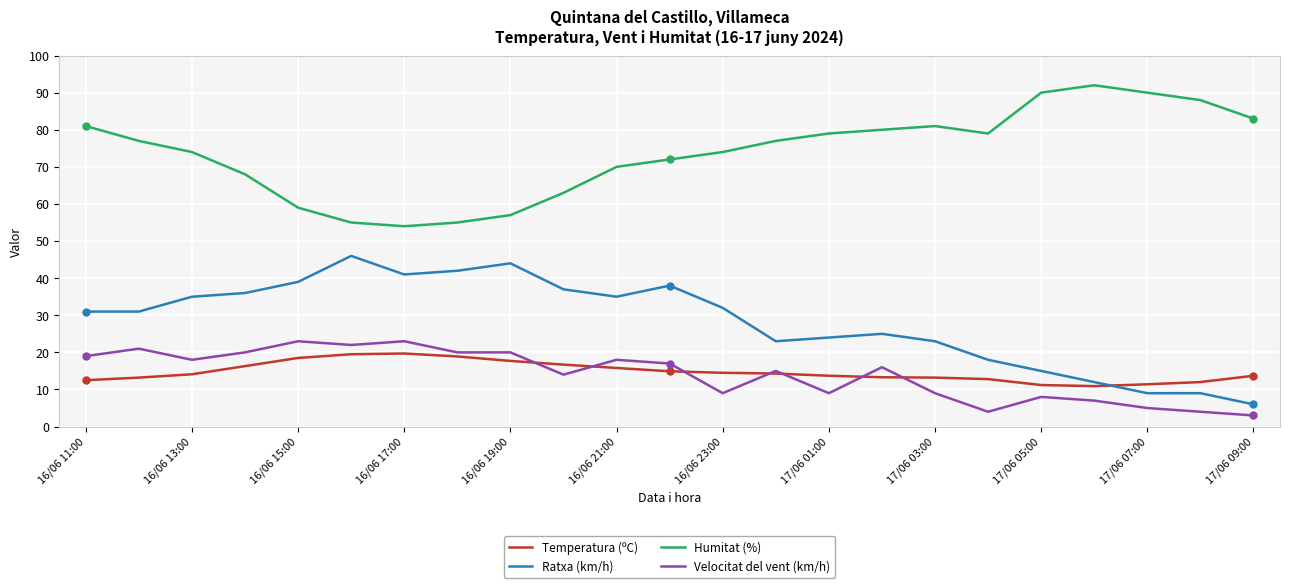

Does the chart display data point markers on the line(s)?

No